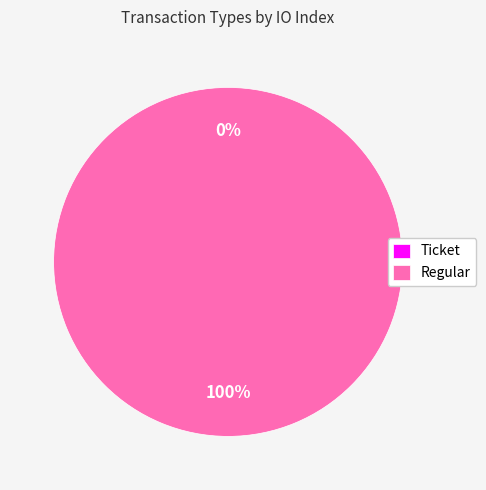

Count the number of slices in the pie.

2